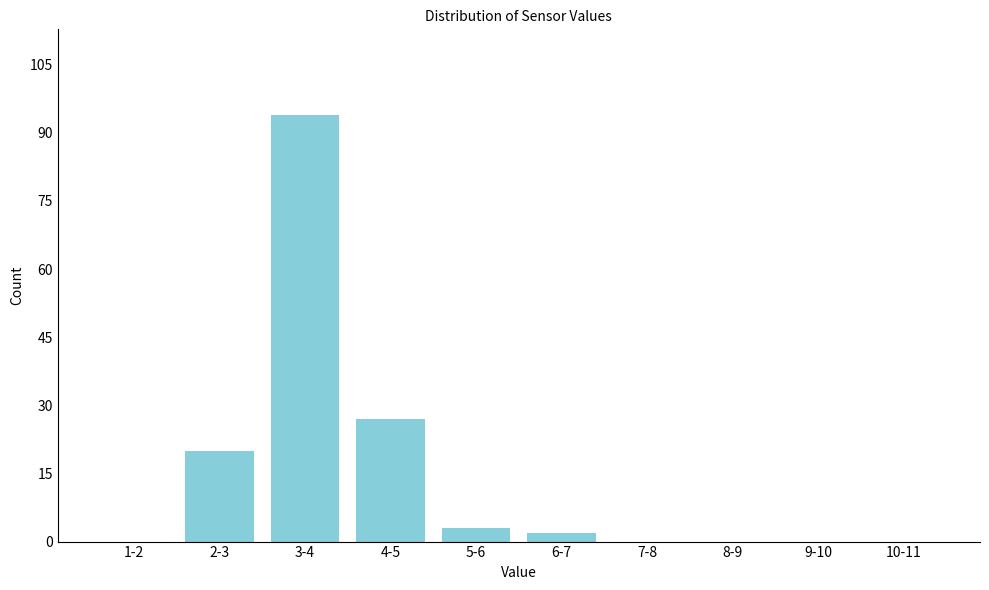

Reading left to right, what are all the values shown in this chart?

1-2=0	2-3=20	3-4=94	4-5=27	5-6=3	6-7=2	7-8=0	8-9=0	9-10=0	10-11=0